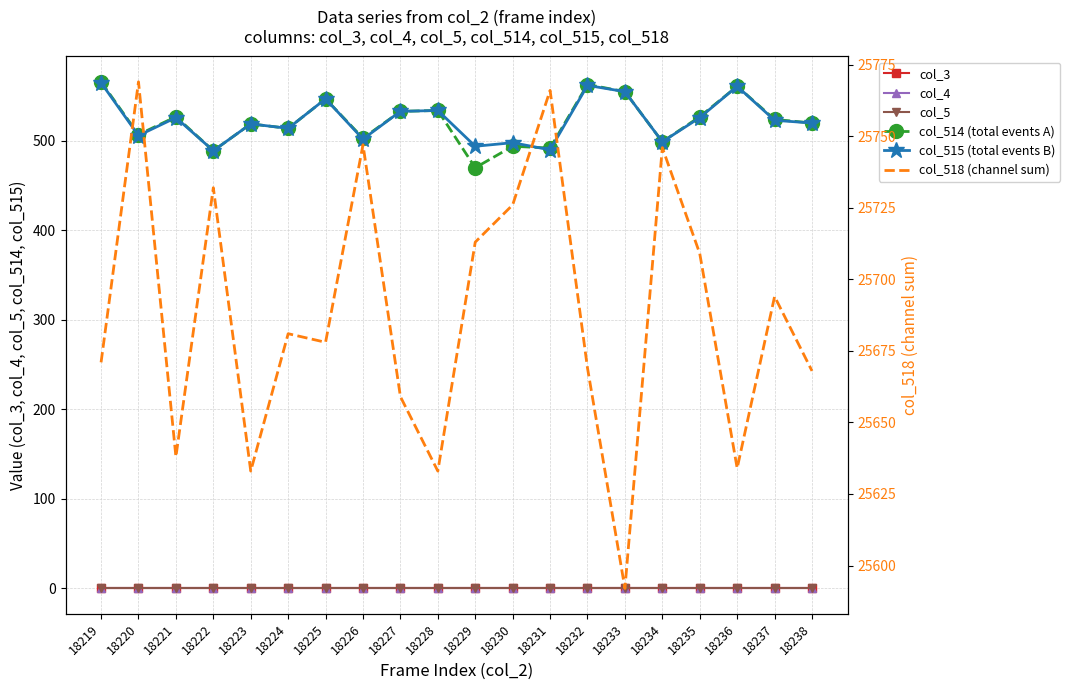

Does the chart have visible grid lines?

Yes